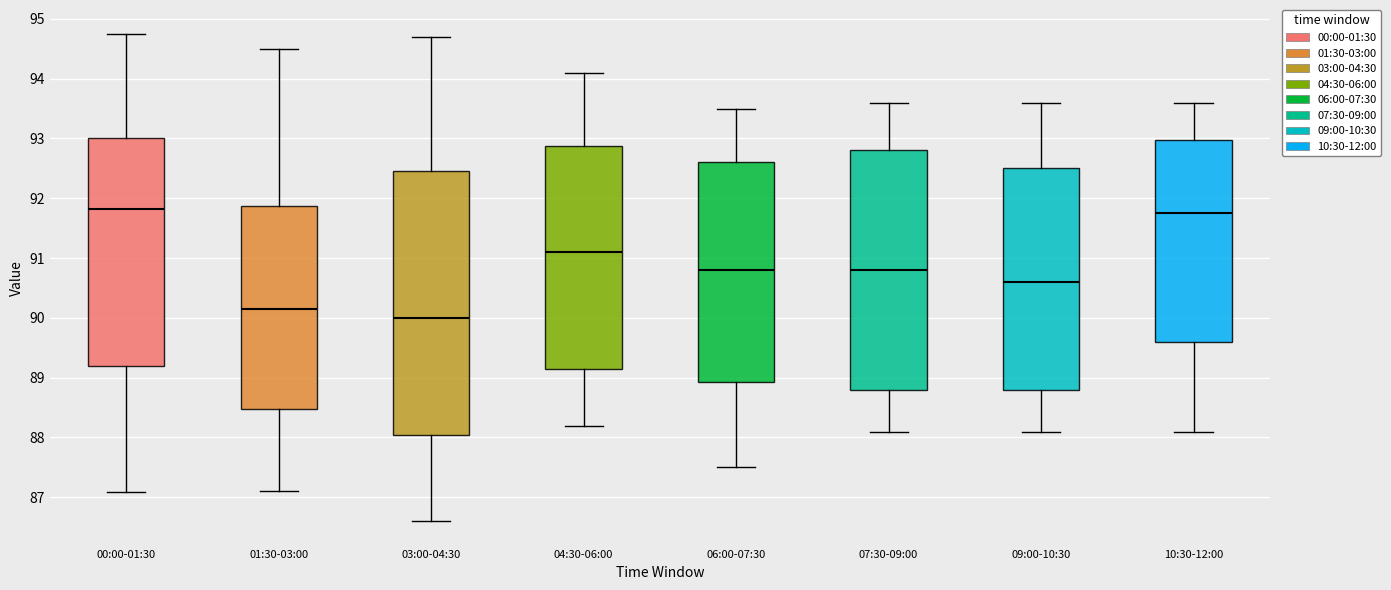

Reading left to right, transcribe this box plot: for each box, give where its median line is, the range the box spans, and where its two whiskers end, as read against the y-axis. The values are not printed on the chart, so give them approximately, as read against the axis.

00:00-01:30: median 91.8, box 89.2 to 93.0, whiskers 87.1 to 94.7
01:30-03:00: median 90.2, box 88.5 to 91.9, whiskers 87.1 to 94.5
03:00-04:30: median 90.0, box 88.1 to 92.5, whiskers 86.6 to 94.7
04:30-06:00: median 91.1, box 89.2 to 92.9, whiskers 88.2 to 94.1
06:00-07:30: median 90.8, box 88.9 to 92.6, whiskers 87.5 to 93.5
07:30-09:00: median 90.8, box 88.8 to 92.8, whiskers 88.1 to 93.6
09:00-10:30: median 90.6, box 88.8 to 92.5, whiskers 88.1 to 93.6
10:30-12:00: median 91.8, box 89.6 to 93.0, whiskers 88.1 to 93.6